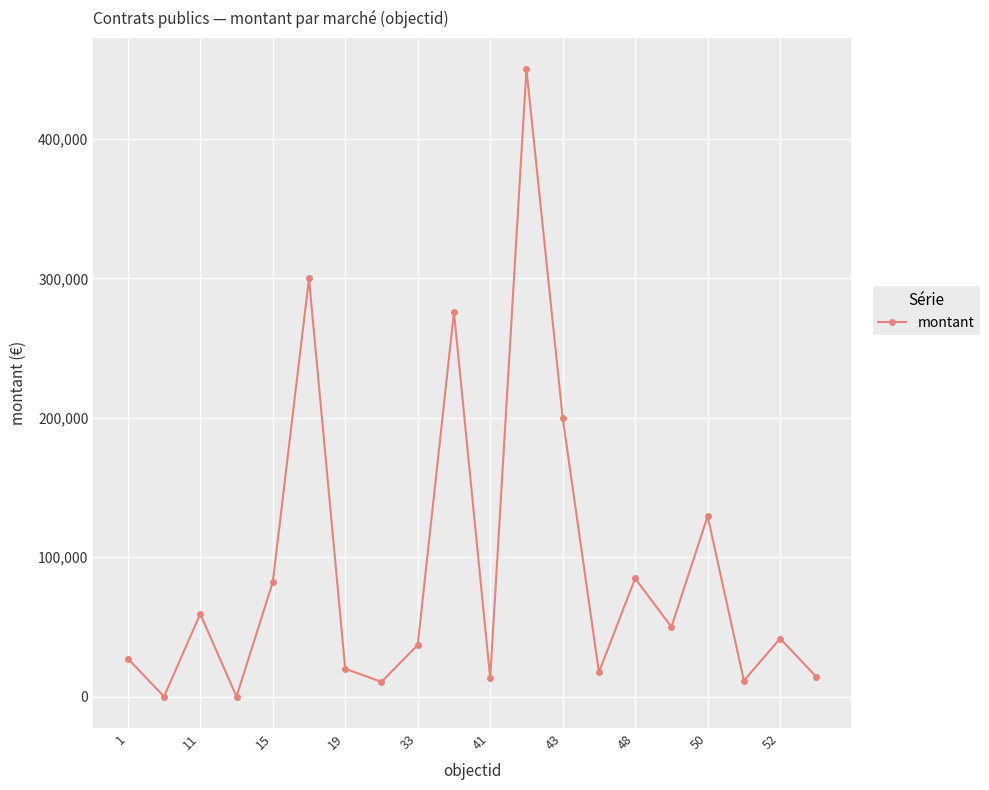

What is the sum of all values?

1824055.9